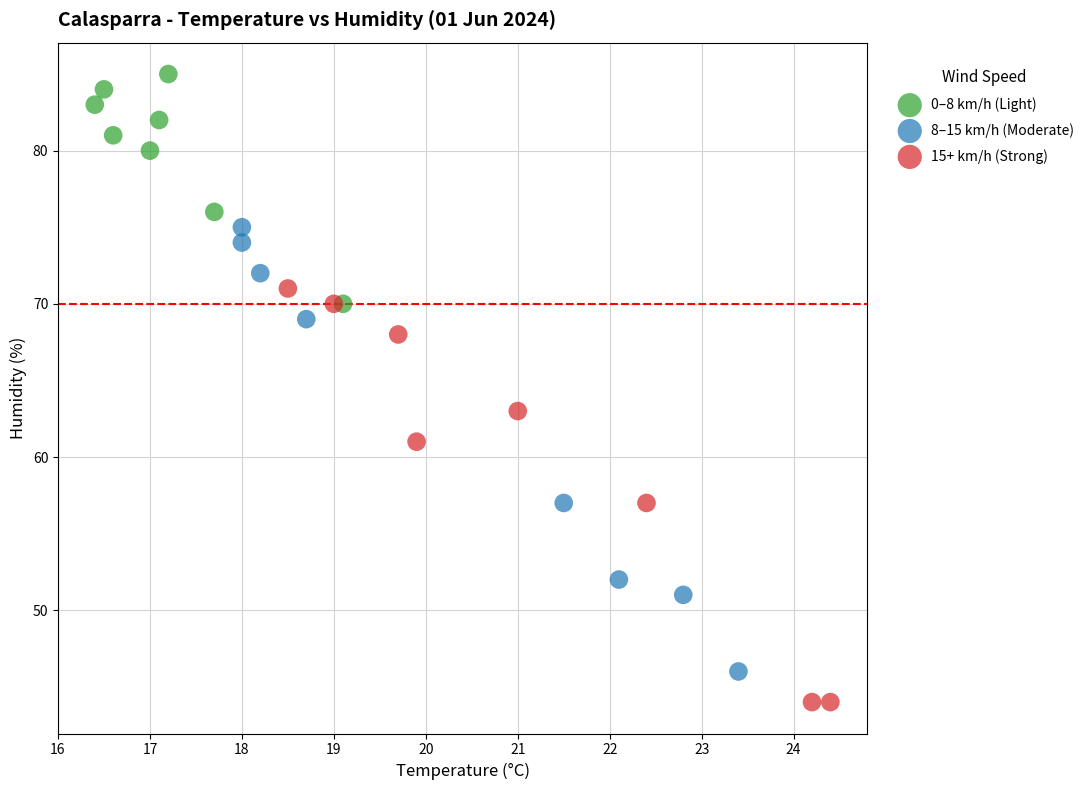

Which series contains the highest Y value?

0–8 km/h (Light)